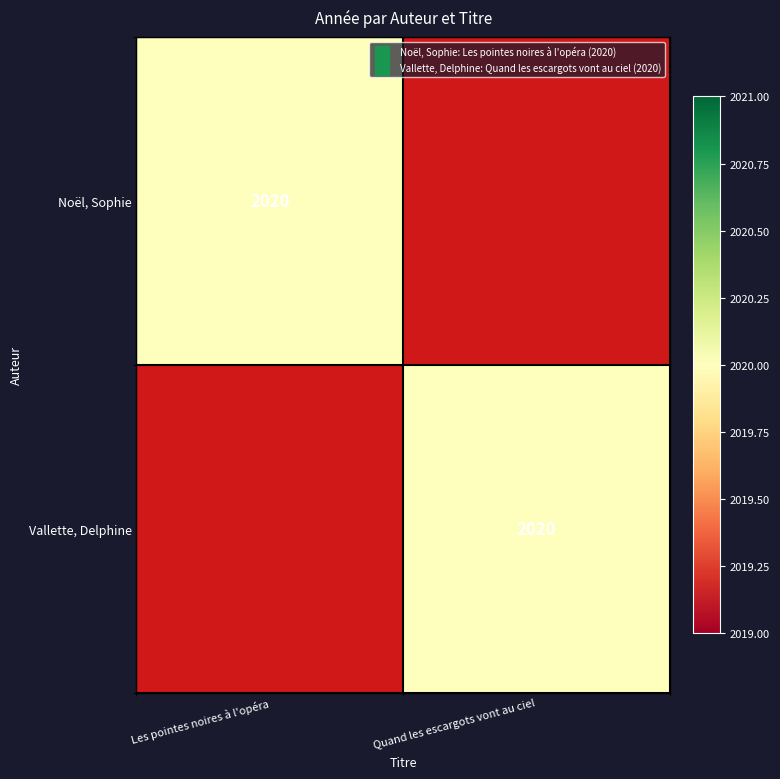

True or false: Vallette, Delphine has a value of 3265 at Quand les escargots vont au ciel.

False